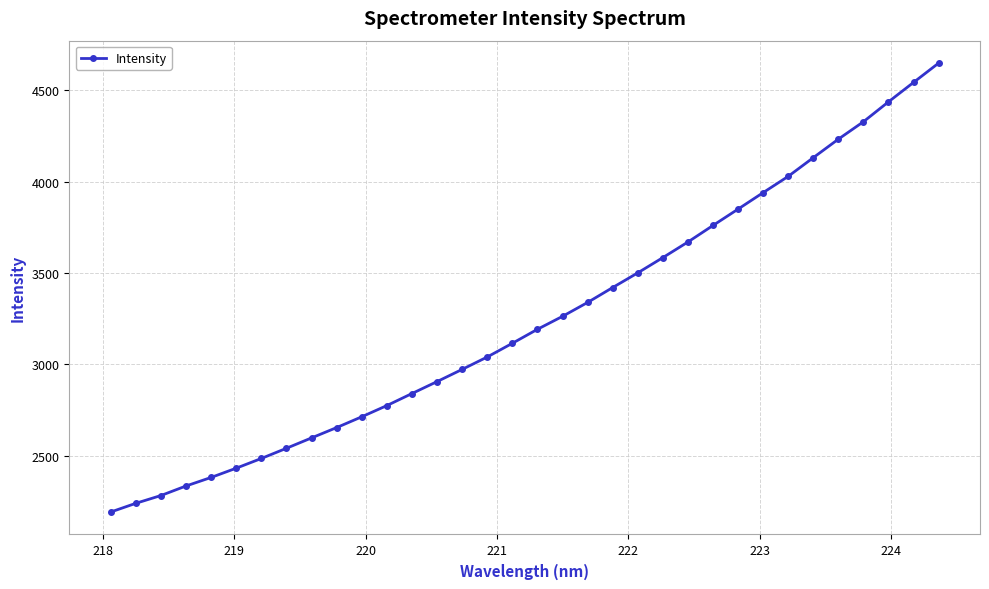

What is the value of the 12th point from the left?

2775.0